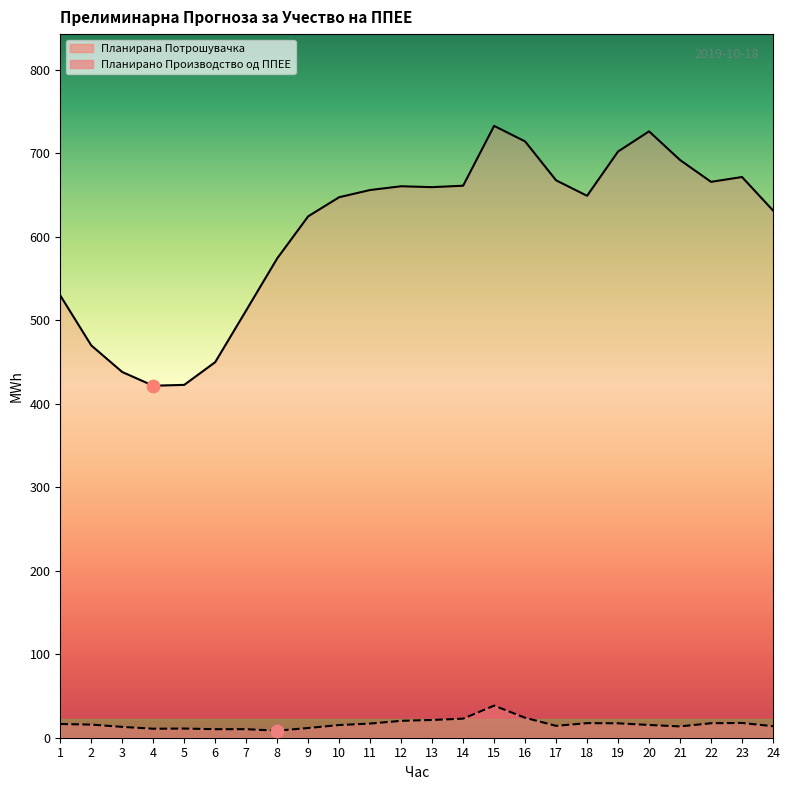

Which series contains the lowest Y value?

Планирано Производство од ППЕЕ